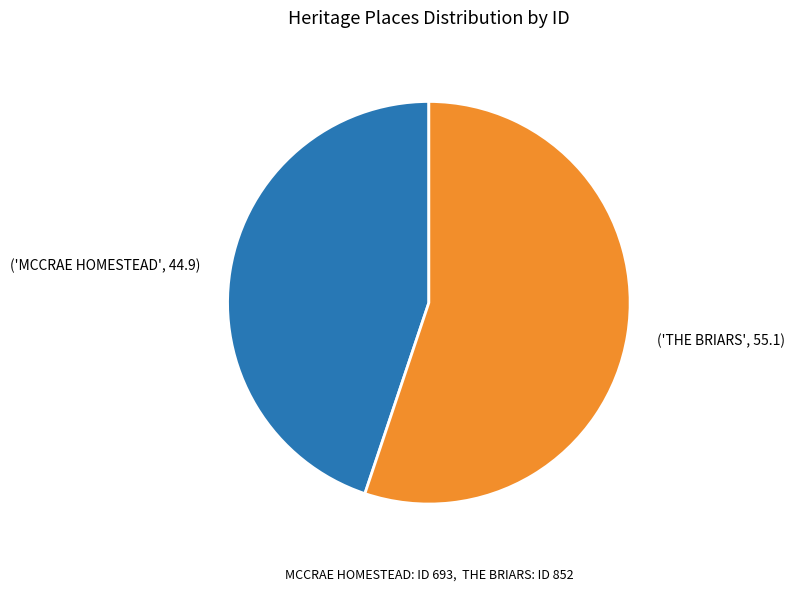

Is there a majority slice in this chart?

Yes